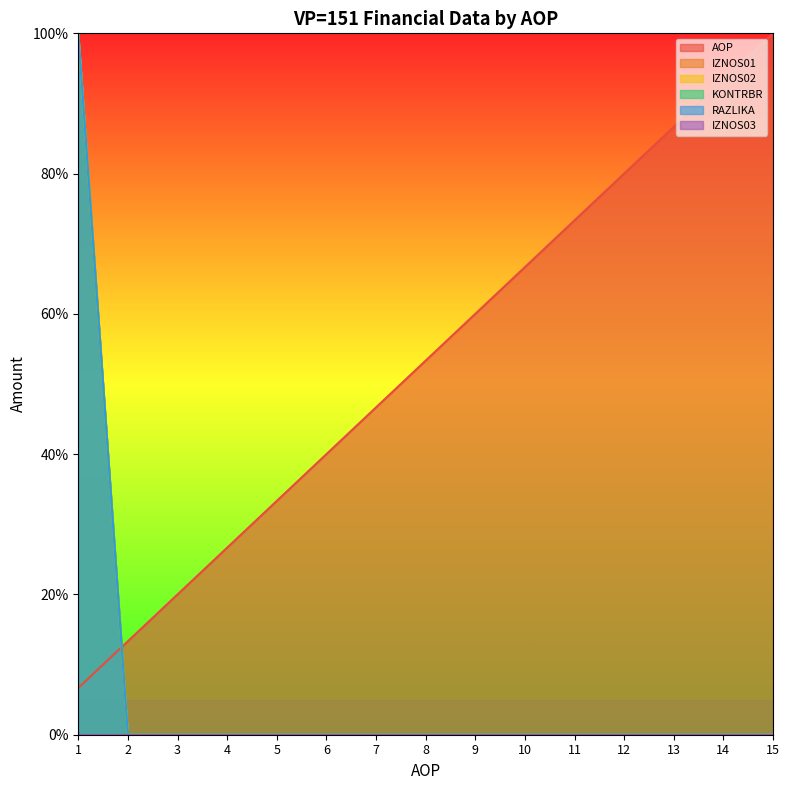

Does the chart have visible grid lines?

No